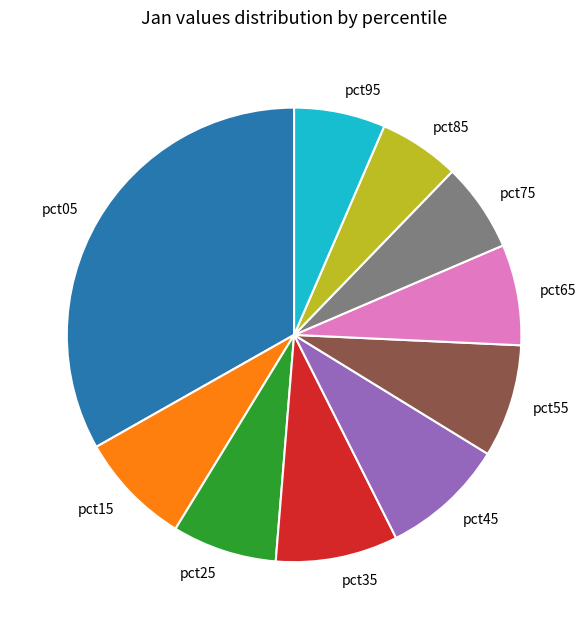

Between pct15 and pct05, which is larger?

pct05